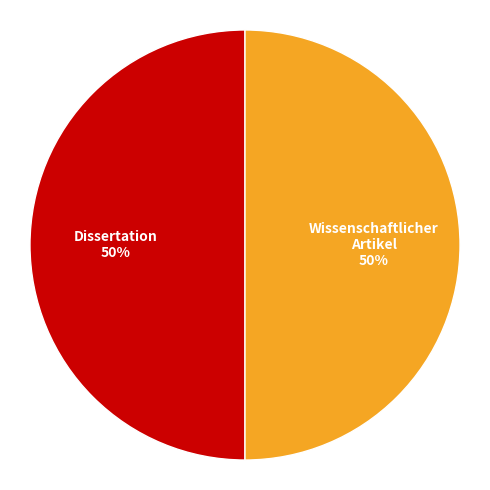

To the nearest percent, what is the average slice percentage?

50%